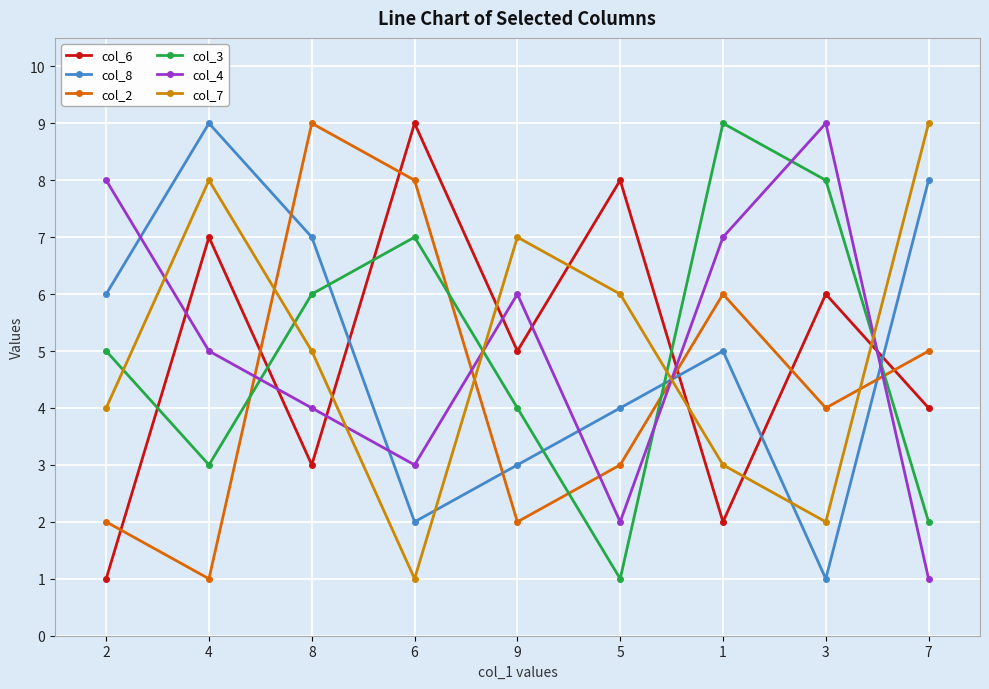

Between 8 and 6, which series saw the biggest shift?

col_6